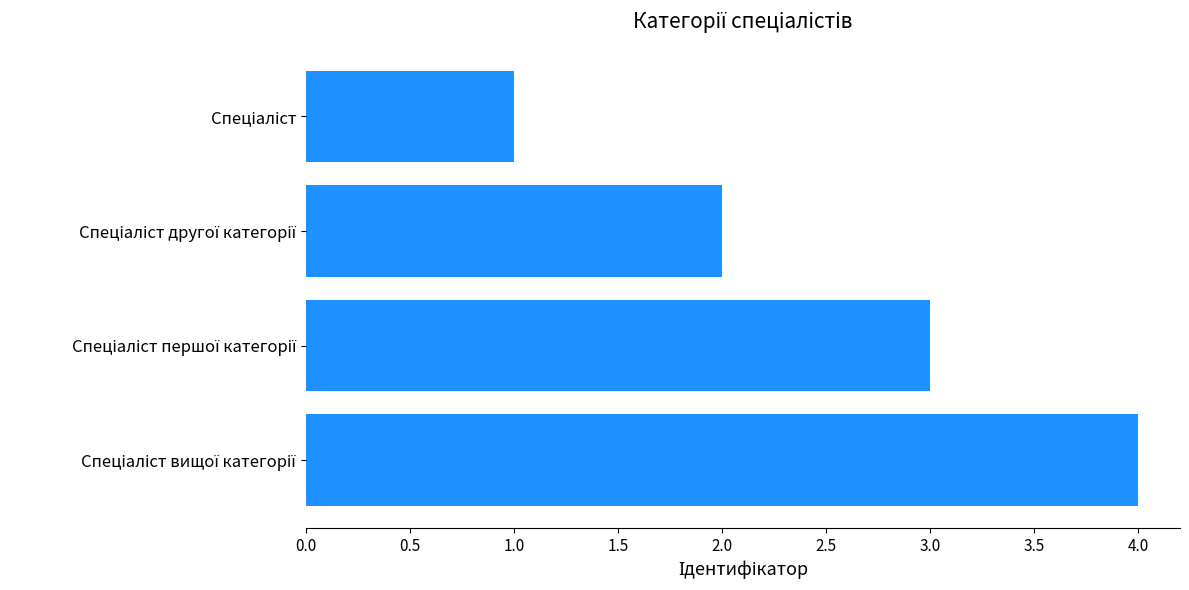

Are the bars horizontal?

Yes